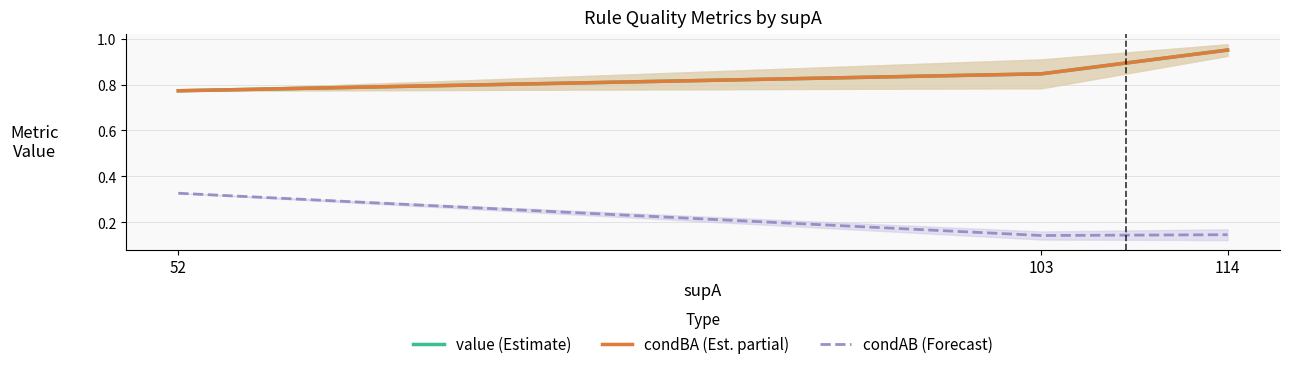

Reading right to left, extract all data points from this chart.

value (Estimate): 0.9	0.8	0.8
condBA (Est. partial): 0.9	0.8	0.8
condAB (Forecast): 0.1	0.1	0.3